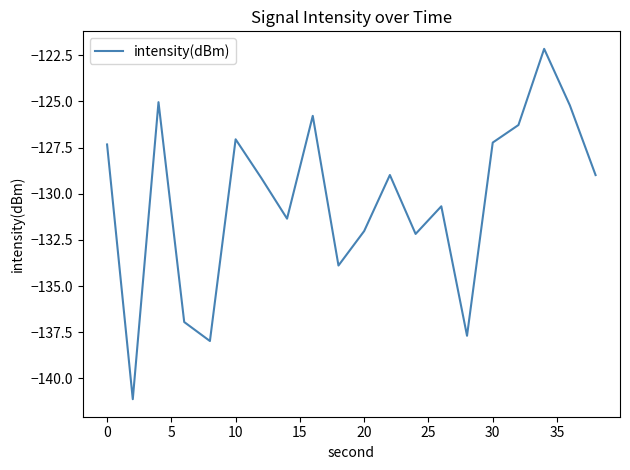

Does the chart display data point markers on the line(s)?

No